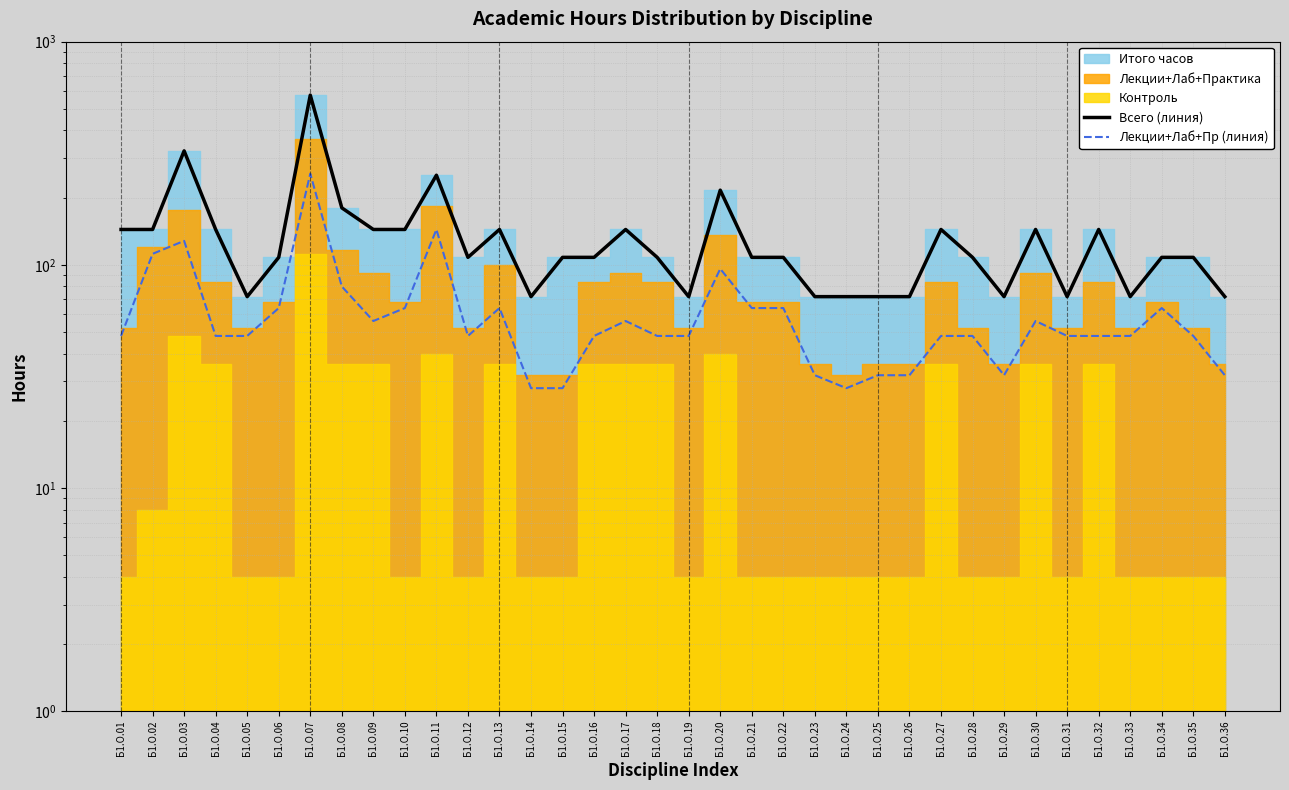

True or false: Всего (линия) and Лекции+Лаб+Пр (линия) cross at least once.

False